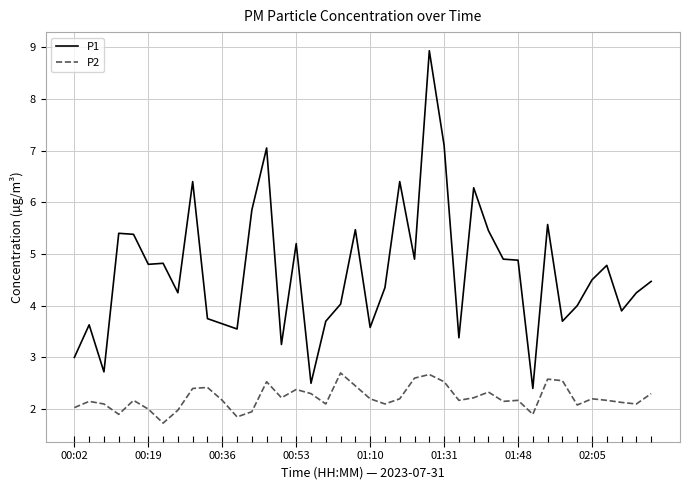

Which series has the widest spread of values?

P1